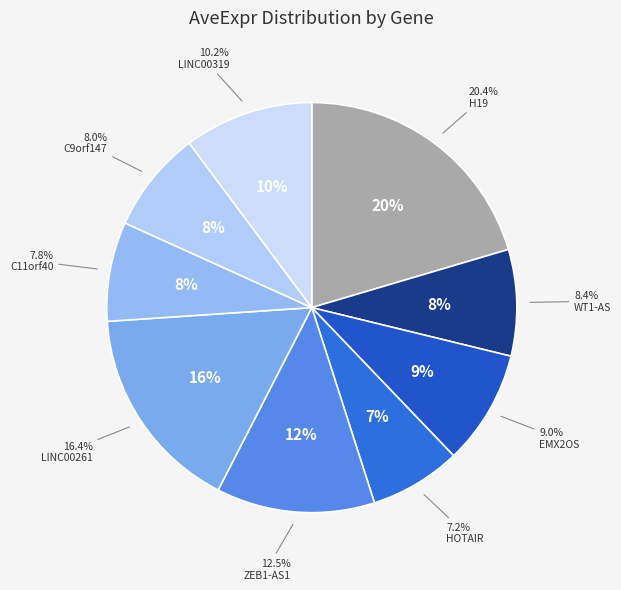

The LINC00261 slice represents 16% of the pie. True or false?

True